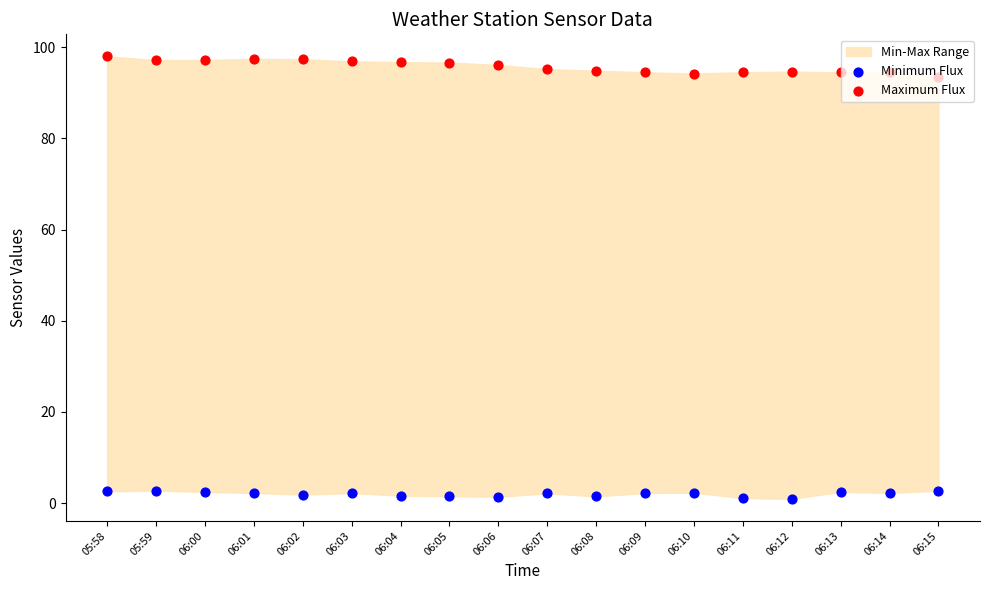

What is the total value across all series at 06:11?

95.6